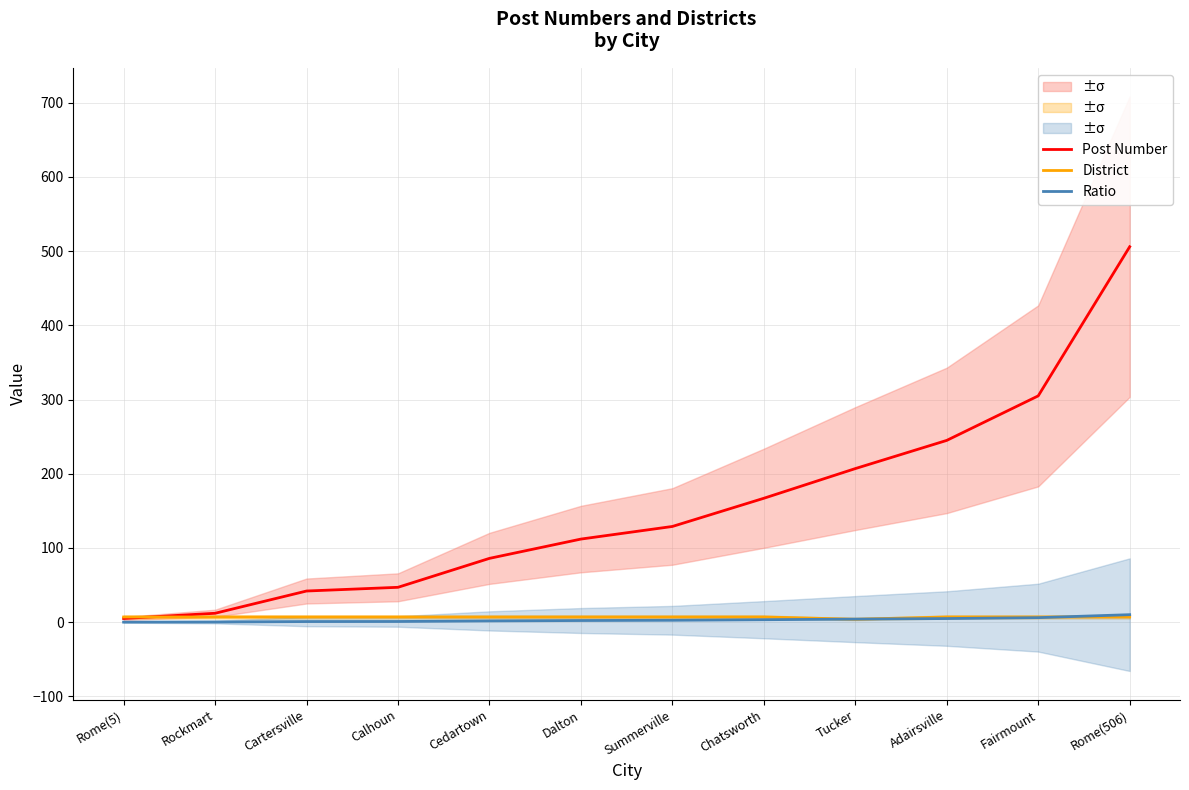

Which series changed the most between Dalton and Fairmount?

Post Number